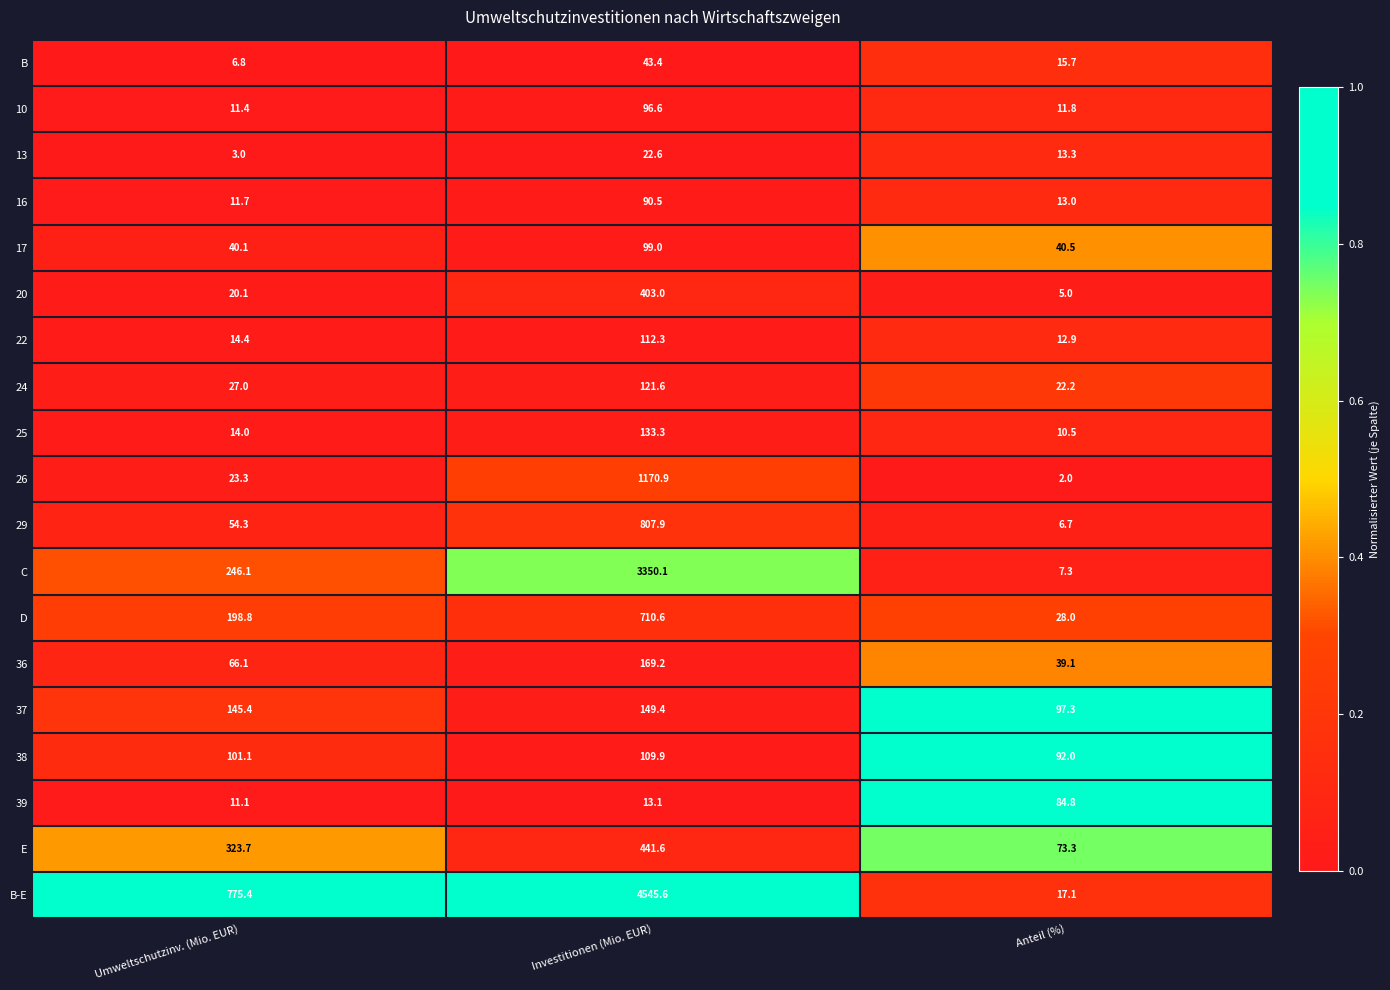

What is the spread (max minus min) of values at Investitionen (Mio. EUR)?

4532.5